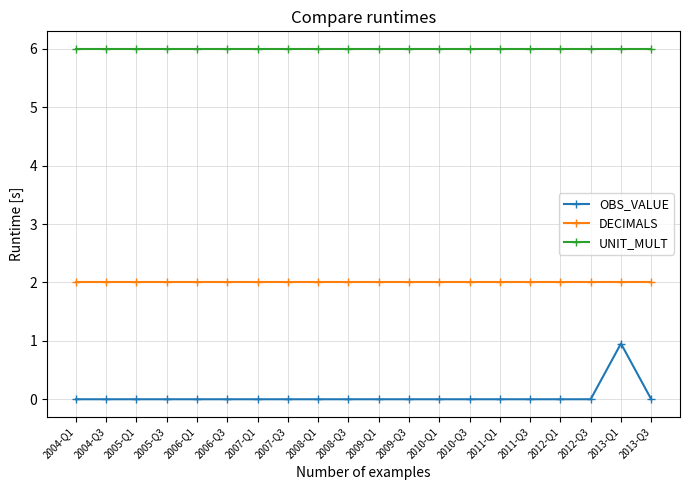

Rank the series at 2006-Q3 from highest to lowest value.

UNIT_MULT, DECIMALS, OBS_VALUE